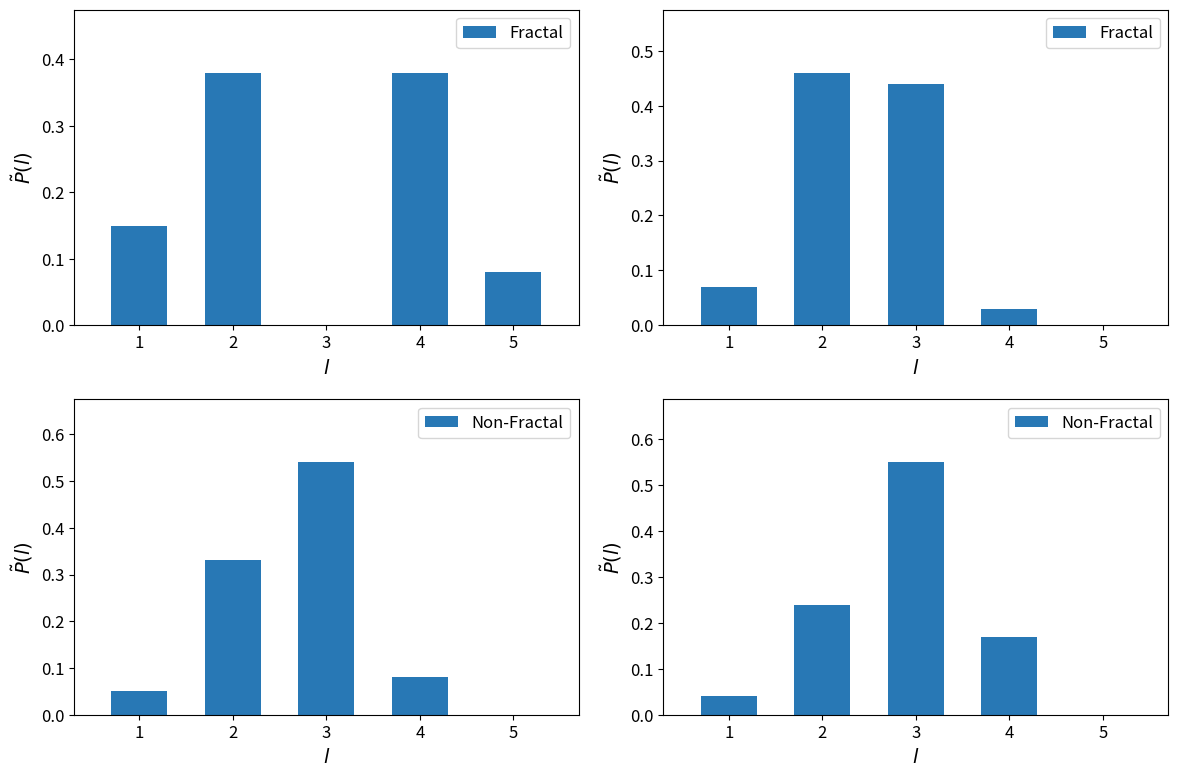

Which series changed the most between 4 and 5?

Non-Fractal